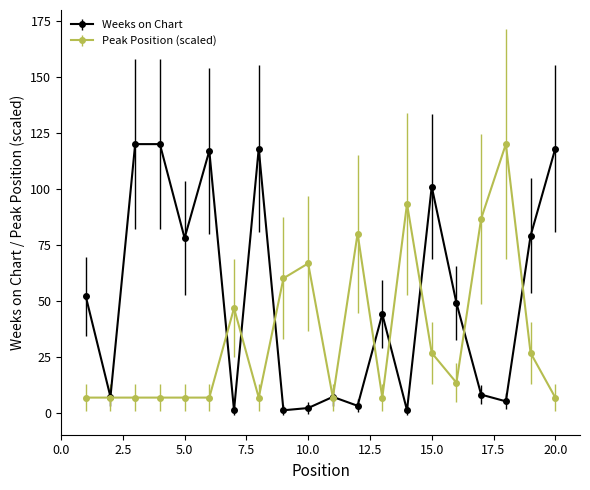

What is the maximum value for Peak Position (scaled)?

120.0